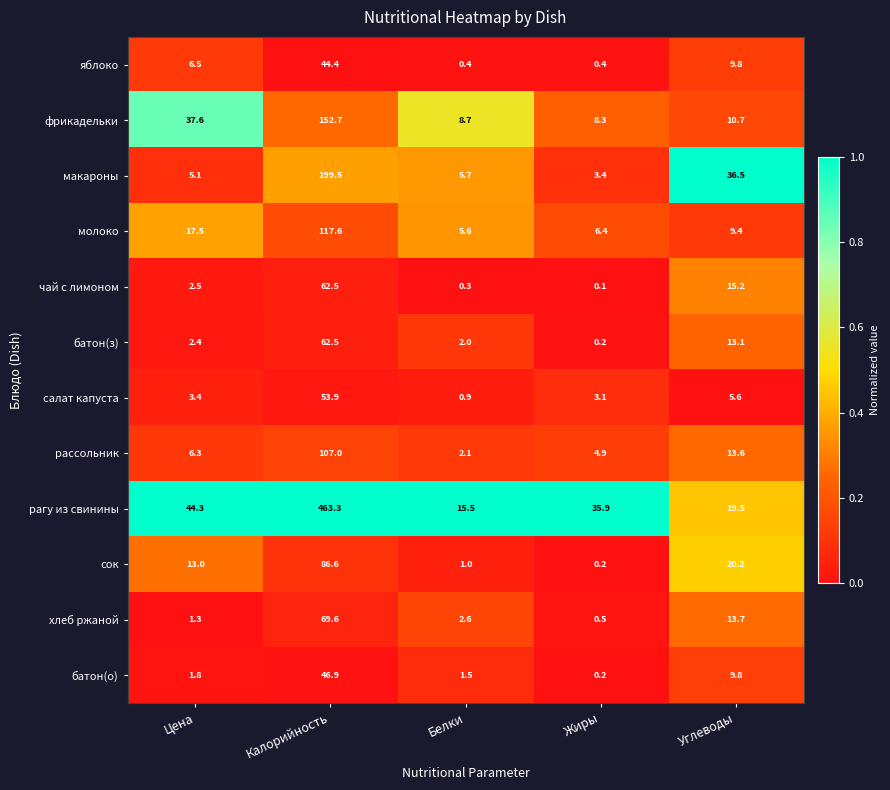

Rank the series at Цена from lowest to highest value.

хлеб ржаной, батон(о), батон(з), чай с лимоном, салат капуста, макароны, рассольник, яблоко, сок, молоко, фрикадельки, рагу из свинины